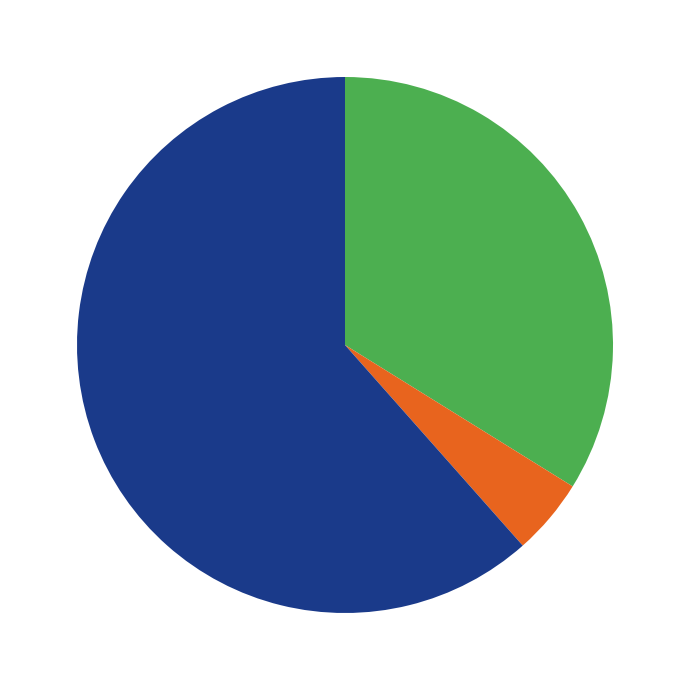

Is there any slice that represents more than half of the pie?

Yes